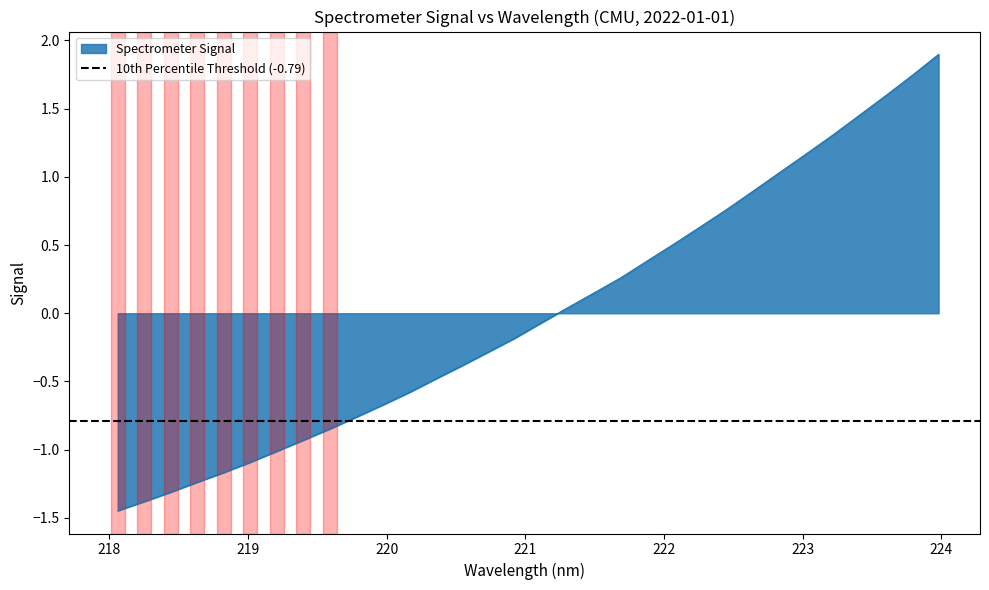

What is the change in value from 218.0596 to 220.3533?

+1.0